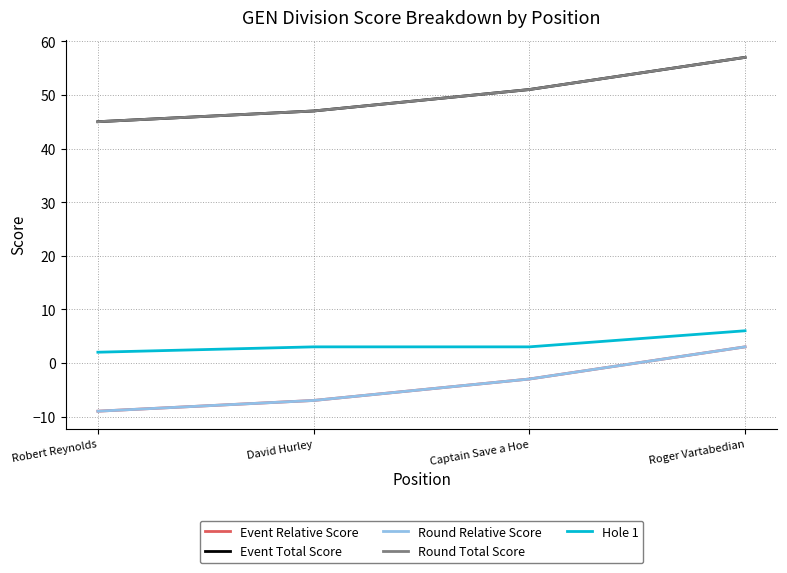

The Event Relative Score series shows -13 at Robert Reynolds. True or false?

False